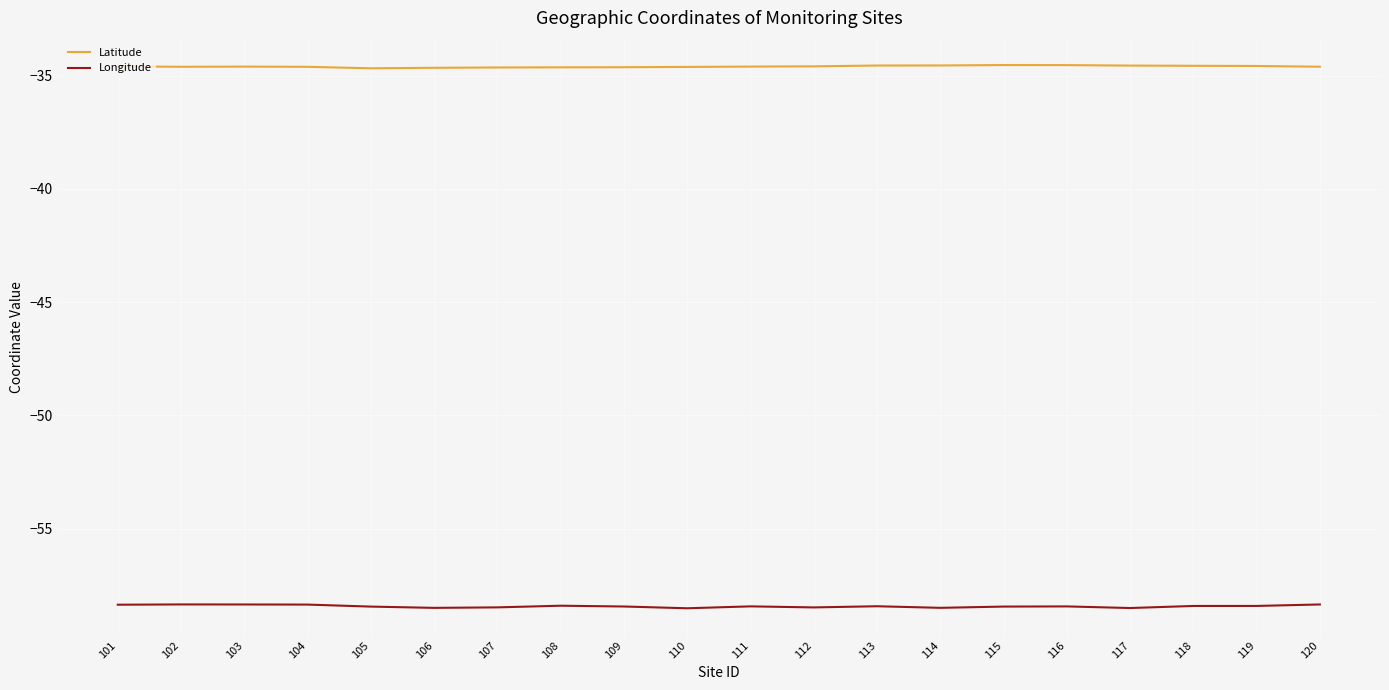

Which series has the largest total across all categories?

Latitude